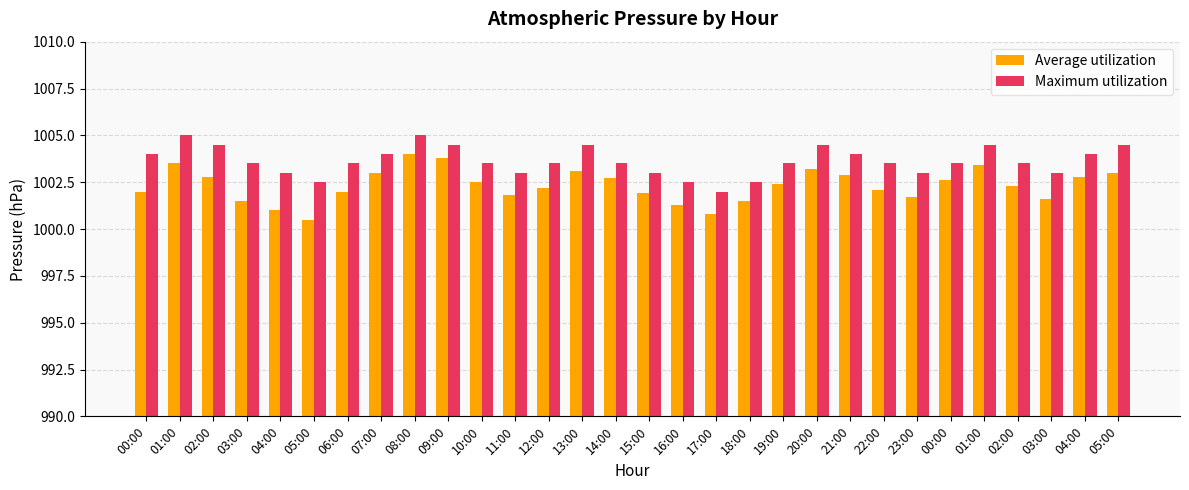

How many series are shown in this chart?

2